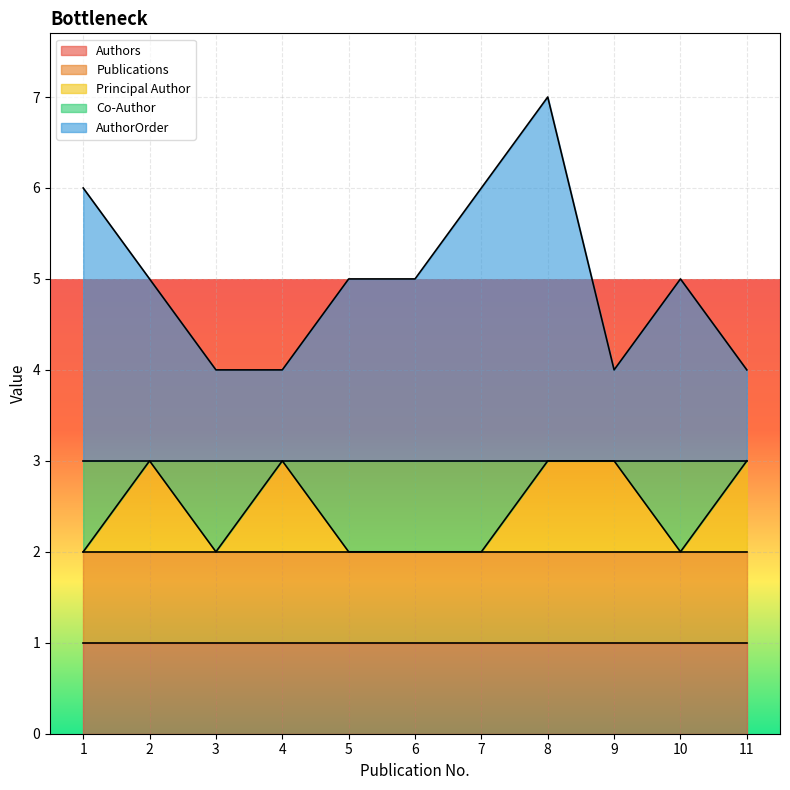

True or false: Publications and Principal Author cross at least once.

False